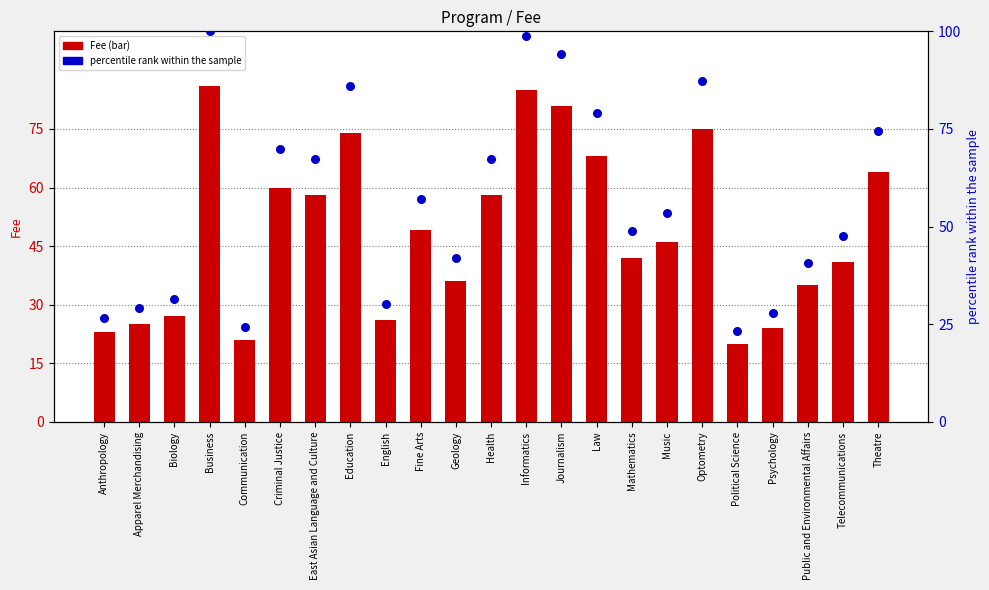

At which category is the sum across all series the highest?

Business